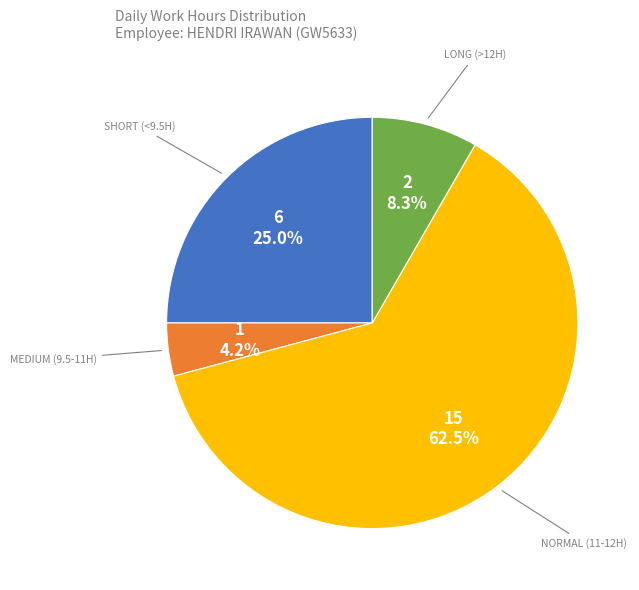

Is there any slice that represents more than half of the pie?

Yes